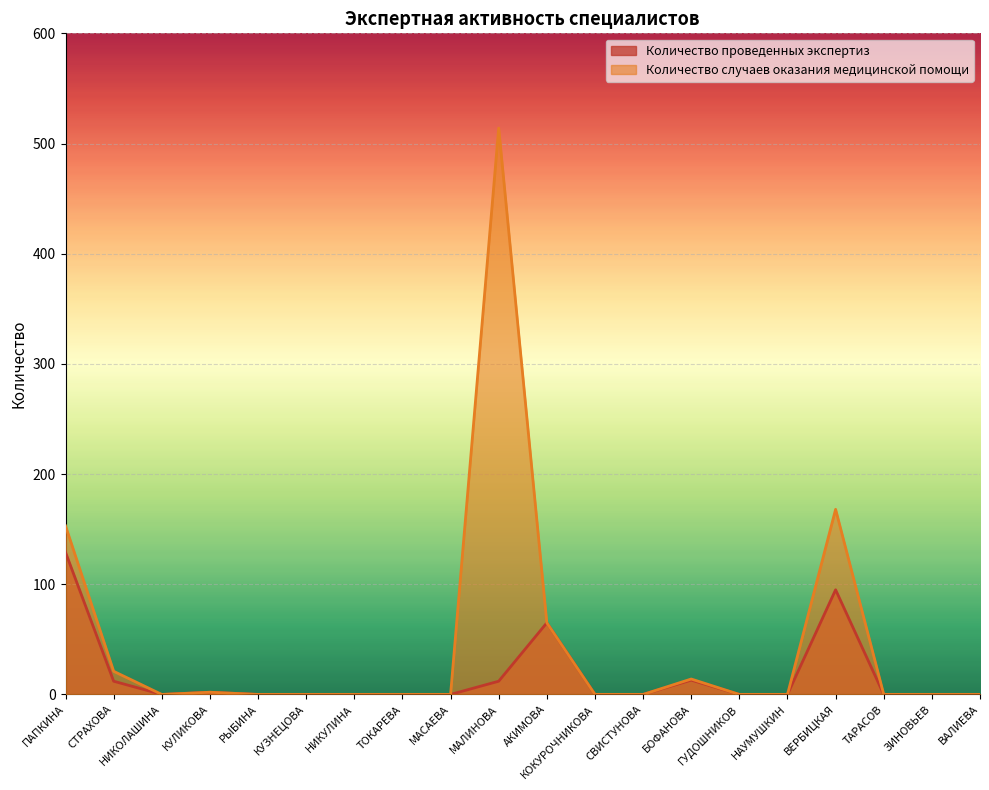

Reading left to right, extract all data points from this chart.

Количество проведенных экспертиз: ПАПКИНА=129	СТРАХОВА=12	НИКОЛАШИНА=0	КУЛИКОВА=2	РЫБИНА=0	КУЗНЕЦОВА=0	НИКУЛИНА=0	ТОКАРЕВА=0	МАСАЕВА=0	МАЛИНОВА=12	АКИМОВА=65	КОКУРОЧНИКОВА=0	СВИСТУНОВА=0	БОФАНОВА=13	ГУДОШНИКОВ=0	НАУМУШКИН=0	ВЕРБИЦКАЯ=95	ТАРАСОВ=0	ЗИНОВЬЕВ=0	ВАЛИЕВА=0
Количество случаев оказания медицинской помощи: ПАПКИНА=153	СТРАХОВА=21	НИКОЛАШИНА=0	КУЛИКОВА=2	РЫБИНА=0	КУЗНЕЦОВА=0	НИКУЛИНА=0	ТОКАРЕВА=0	МАСАЕВА=0	МАЛИНОВА=514	АКИМОВА=65	КОКУРОЧНИКОВА=0	СВИСТУНОВА=0	БОФАНОВА=14	ГУДОШНИКОВ=0	НАУМУШКИН=0	ВЕРБИЦКАЯ=168	ТАРАСОВ=0	ЗИНОВЬЕВ=0	ВАЛИЕВА=0